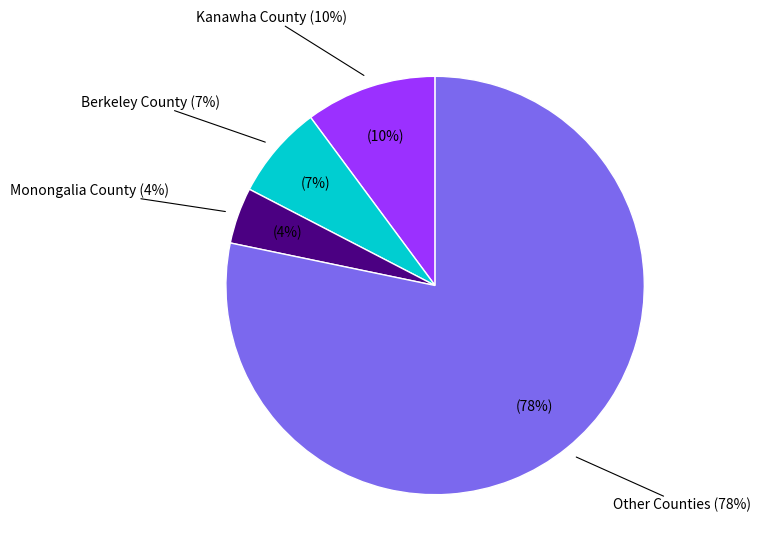

To the nearest percent, what percentage of the pie is Berkeley County?

7%